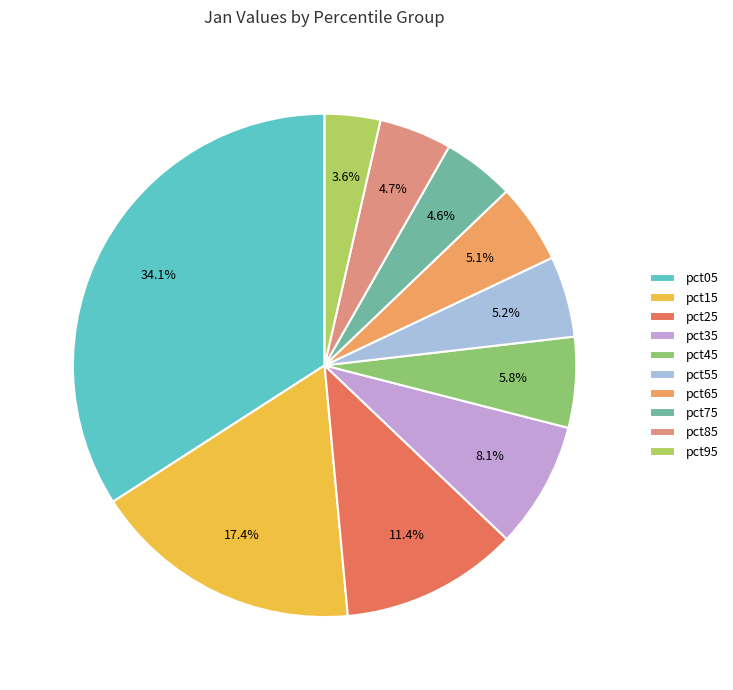

The pct05 slice represents 46% of the pie. True or false?

False